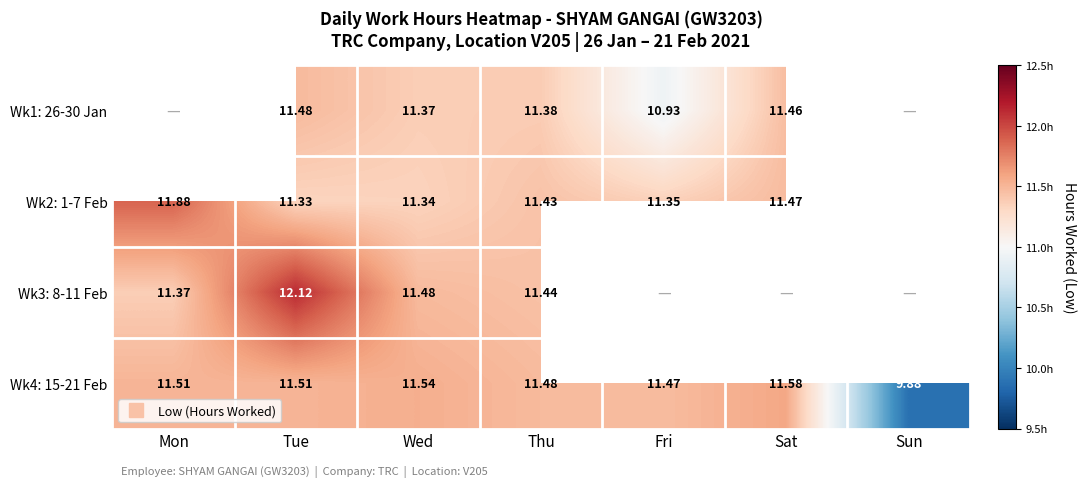

Which has a higher value, Wed or Tue?

Tue